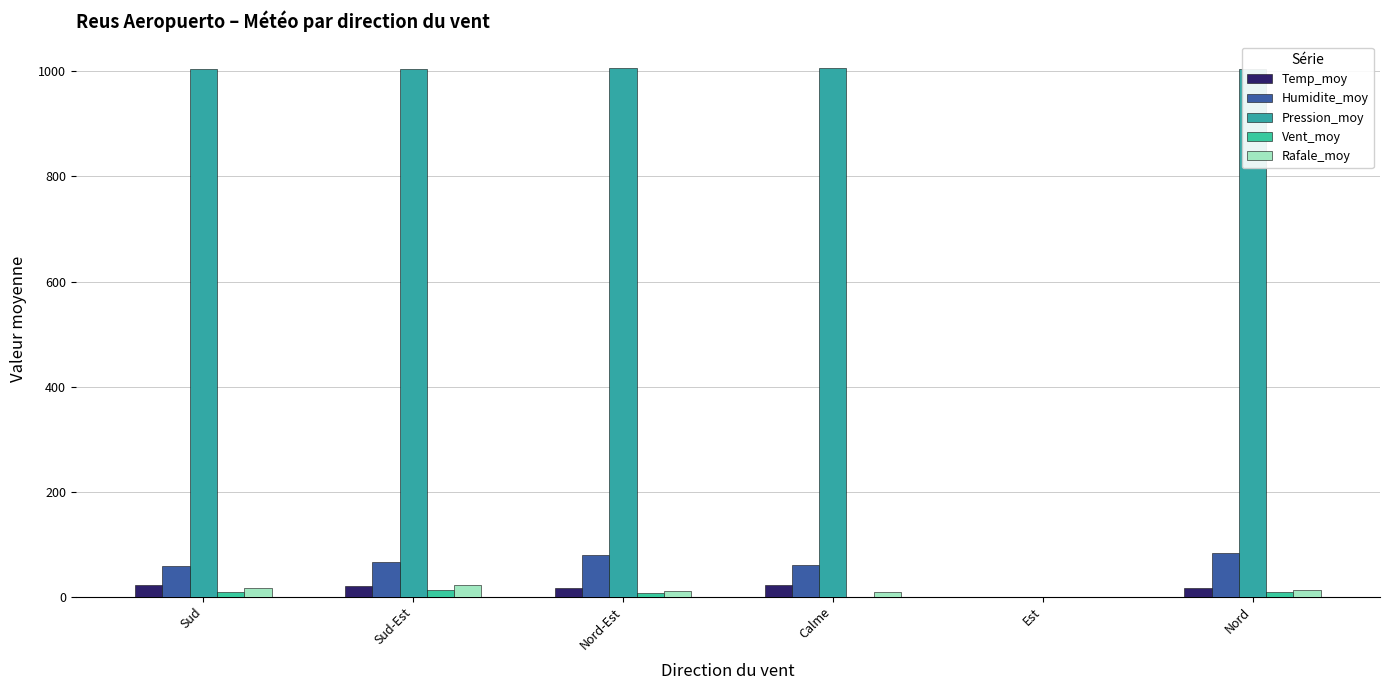

Count the number of data series in this chart.

5